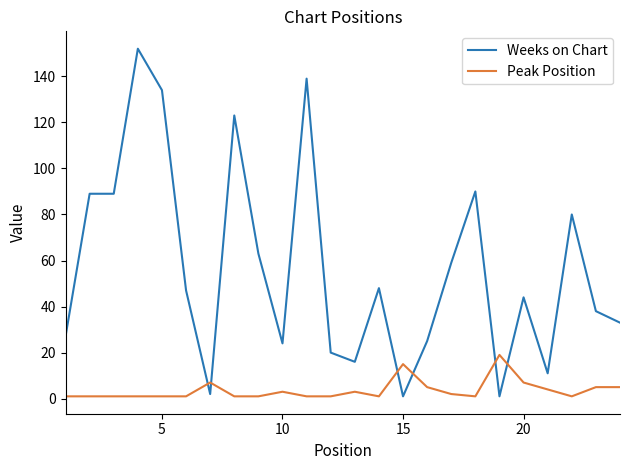

Does the chart have visible grid lines?

No